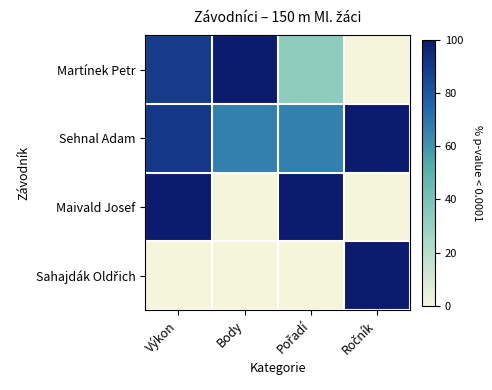

What is the total value across all series at Pořadí?

200.0